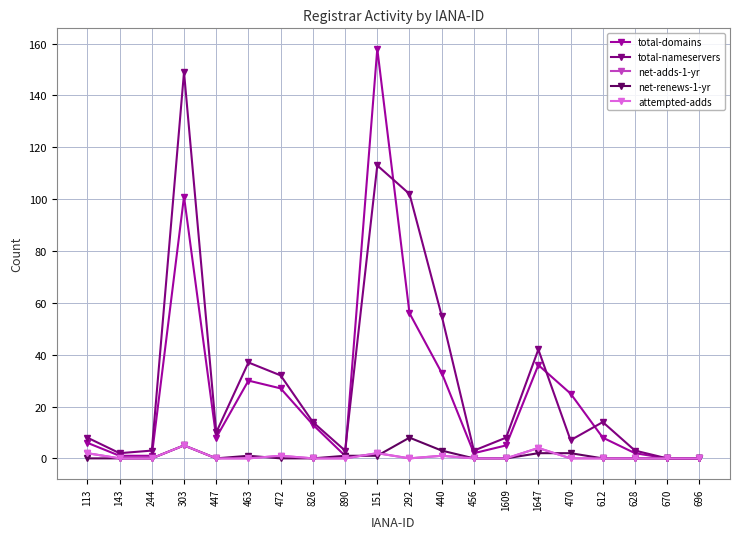

How many interior local peaks does the net-adds-1-yr series have?

5